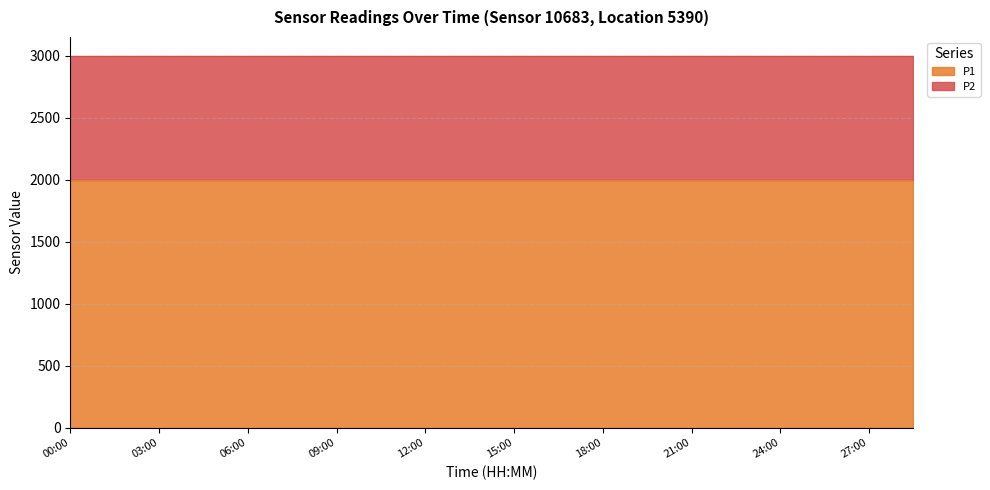

What is the total value across all series at 24:00?

2999.8